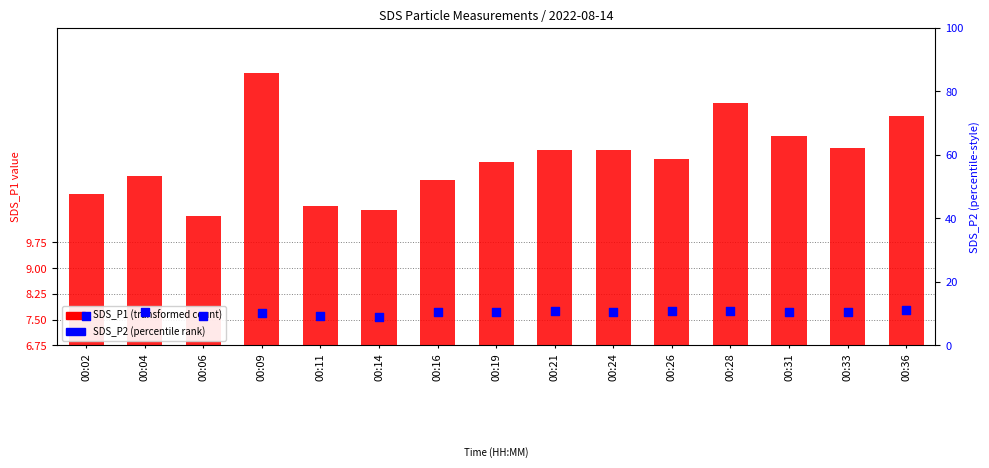

At which category is the sum across all series the highest?

00:09